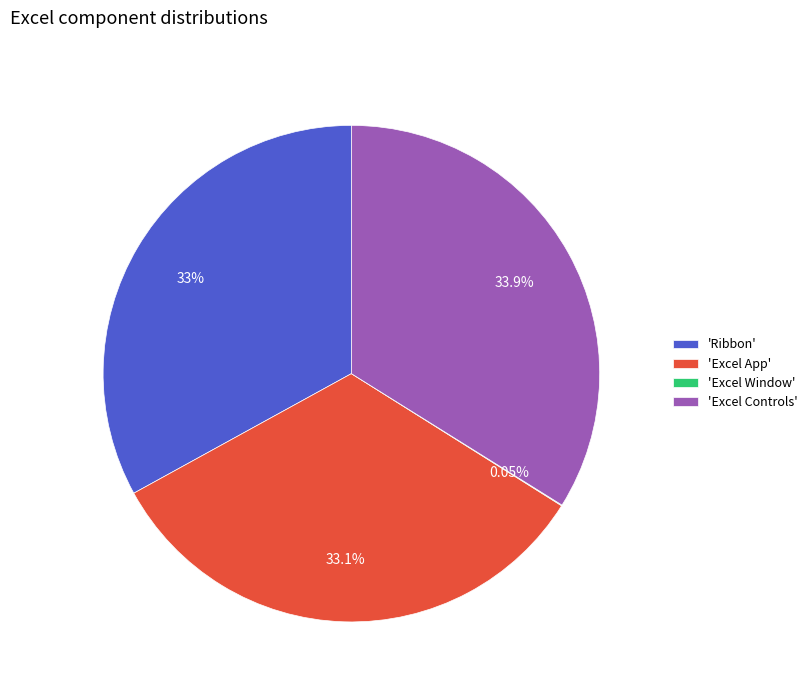

Is 'Ribbon' the majority of the pie?

No